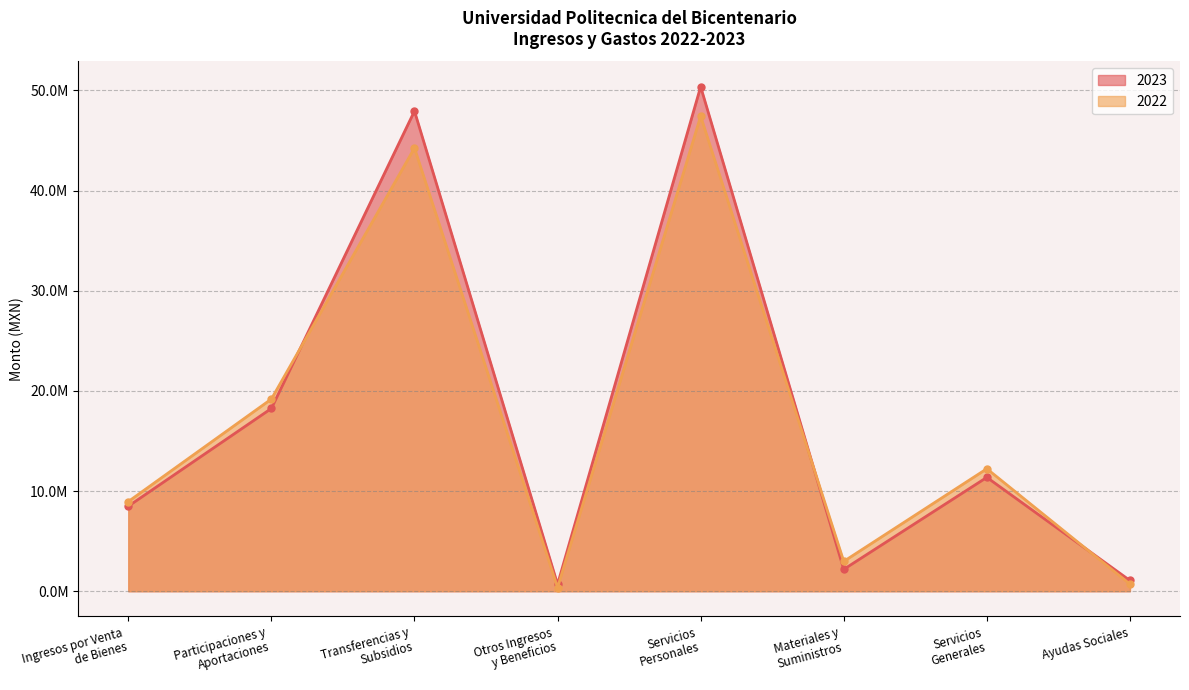

Reading left to right, what are all the values shown in this chart?

2023: 8487160.3	18245421.1	47938078.4	686214.8	50367312.7	2183215.9	11366482.7	1071105.3
2022: 8950194.1	19185915.6	44245038.0	356962.5	47423240.3	2976776.1	12226832.5	710048.3